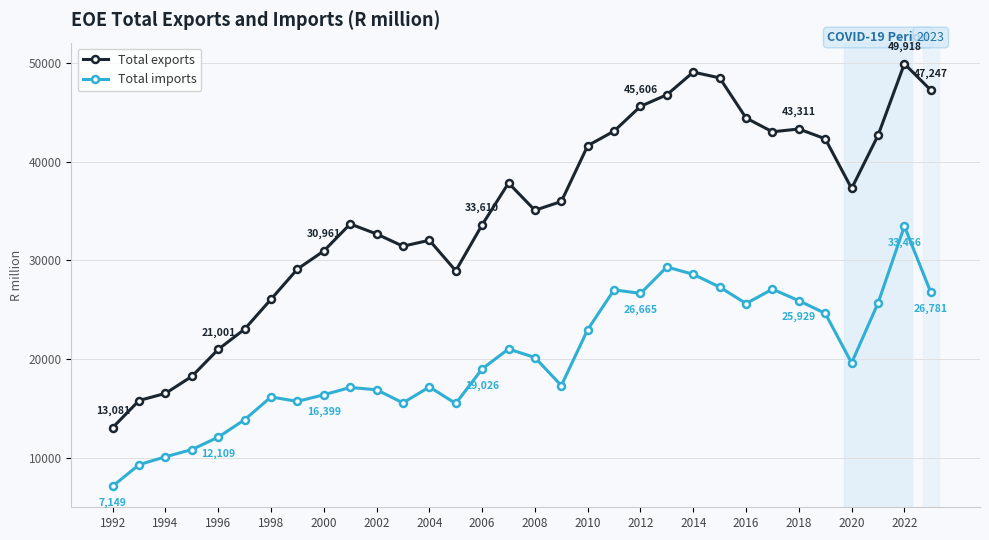

Does the chart display data point markers on the line(s)?

Yes